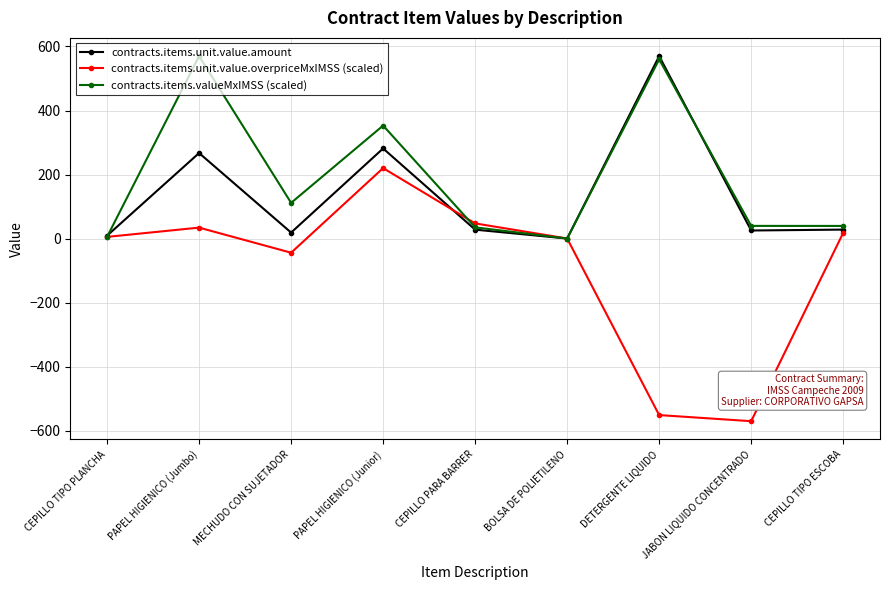

Count the number of categories in the chart.

9